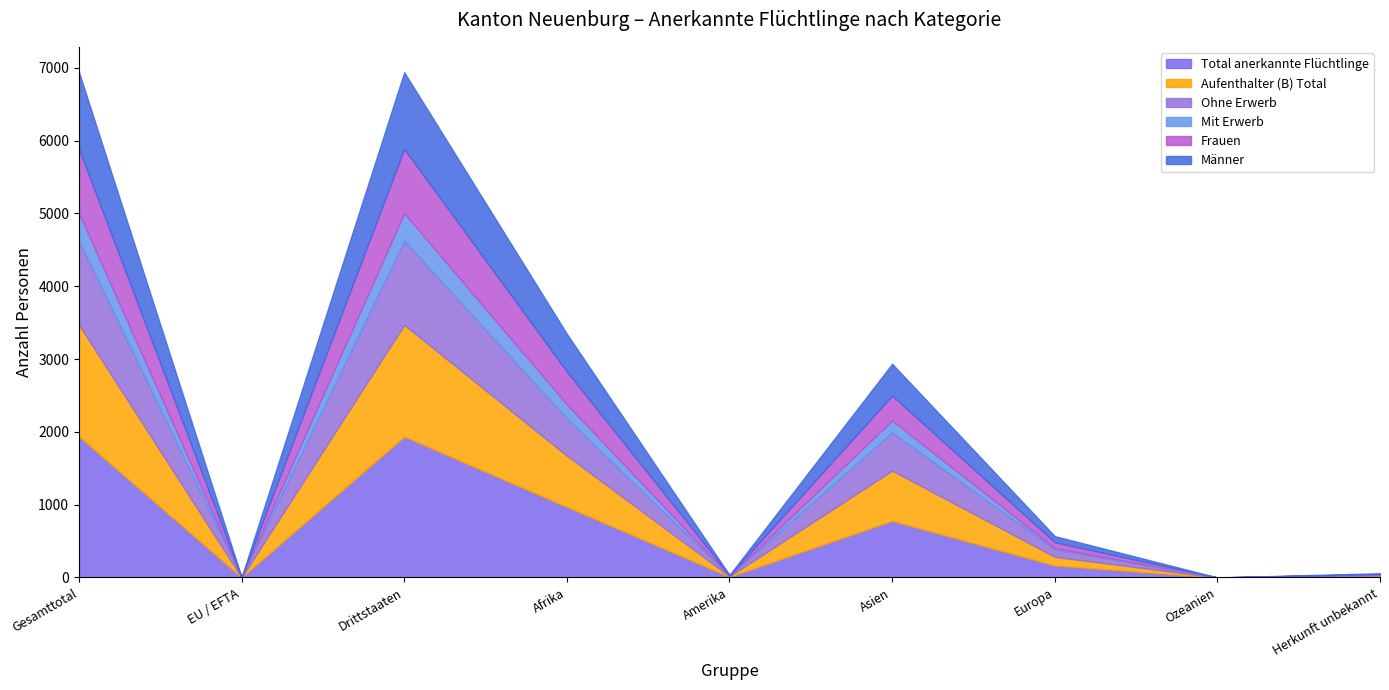

How many distinct data groups are displayed?

6